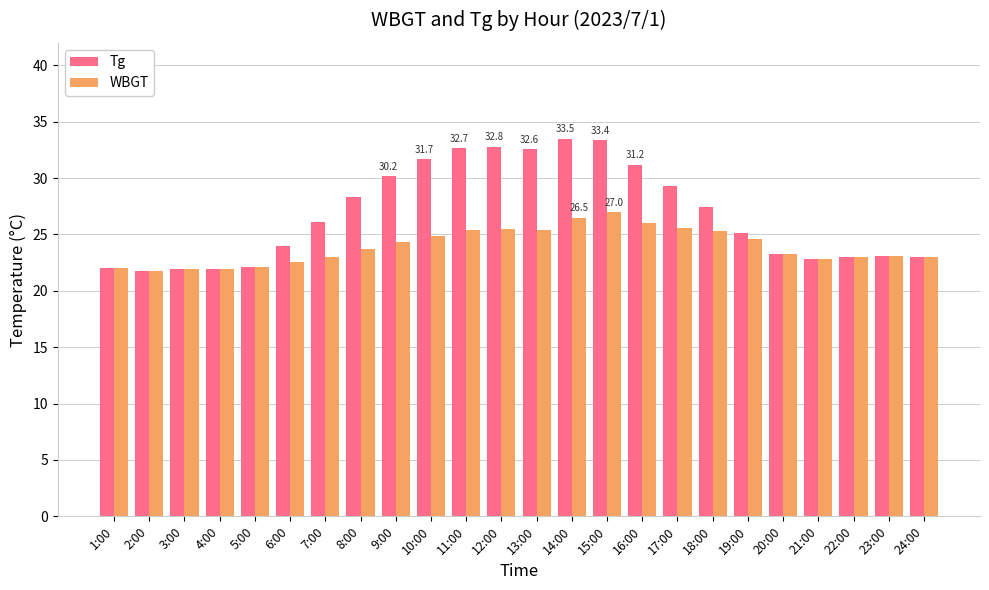

Rank the series at 13:00 from lowest to highest value.

WBGT, Tg